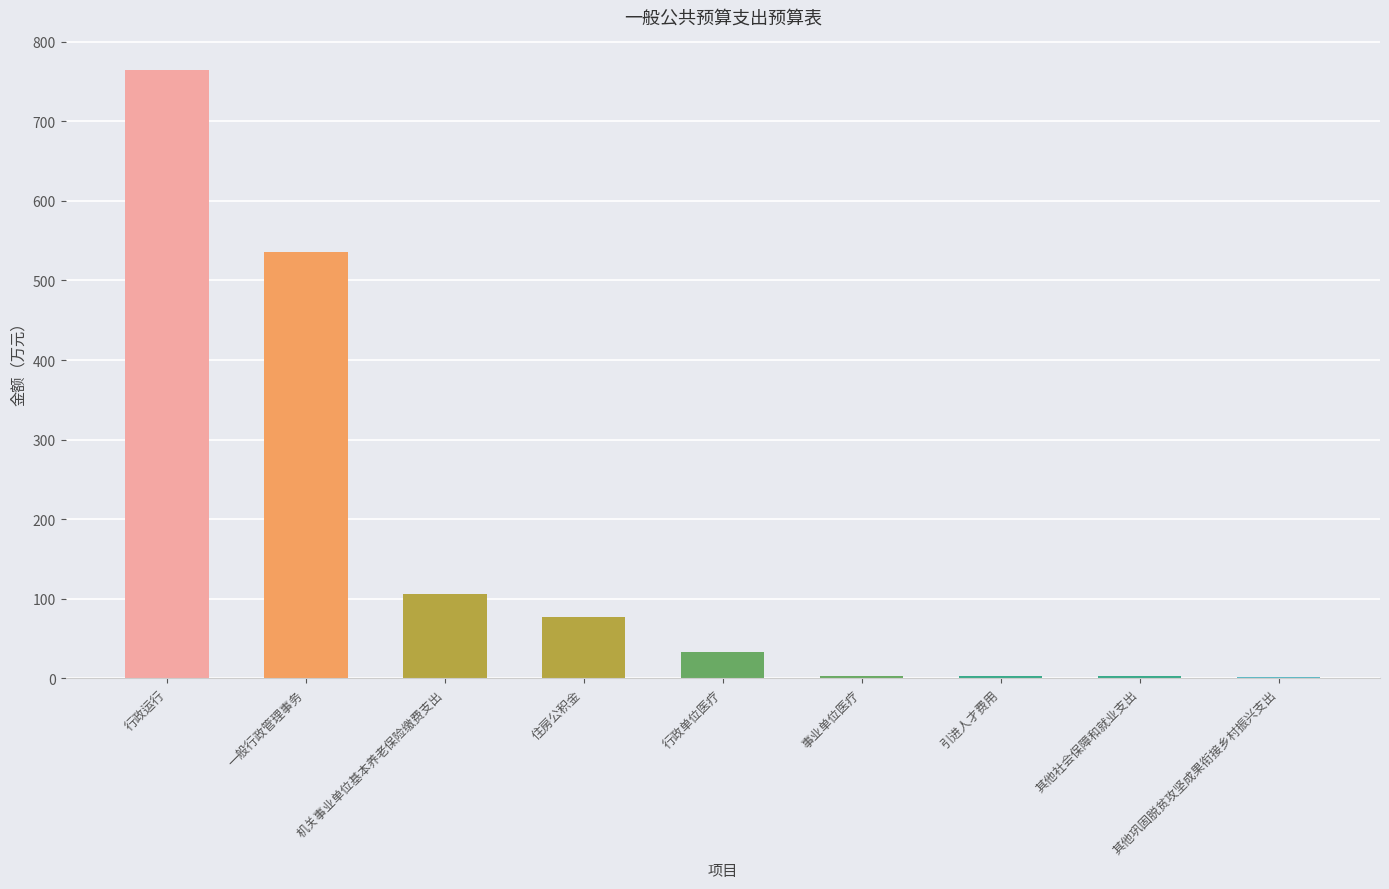

What is the approximate value at 住房公积金?

77.1